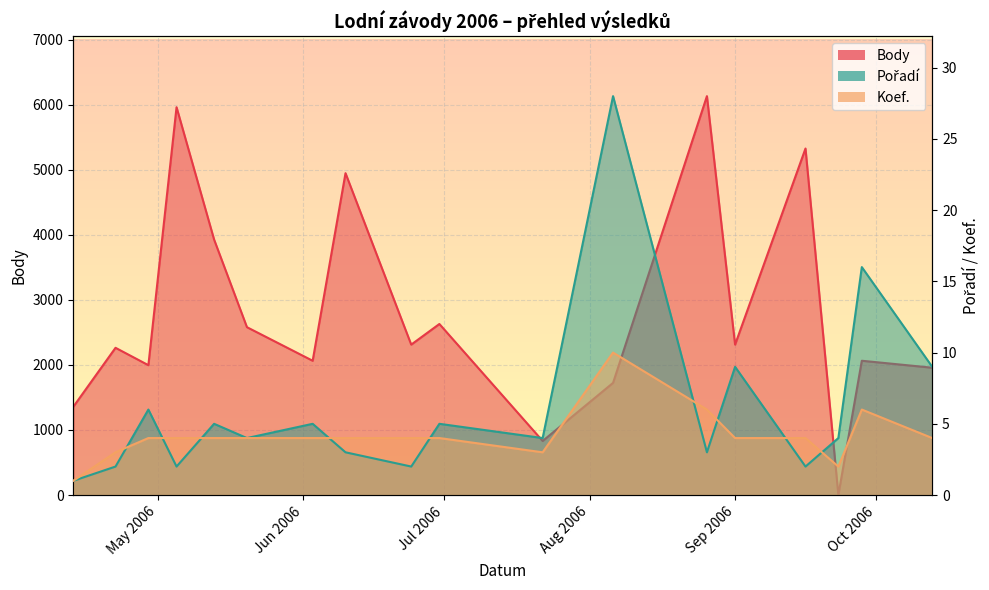

True or false: Pořadí and Koef. cross at least once.

True